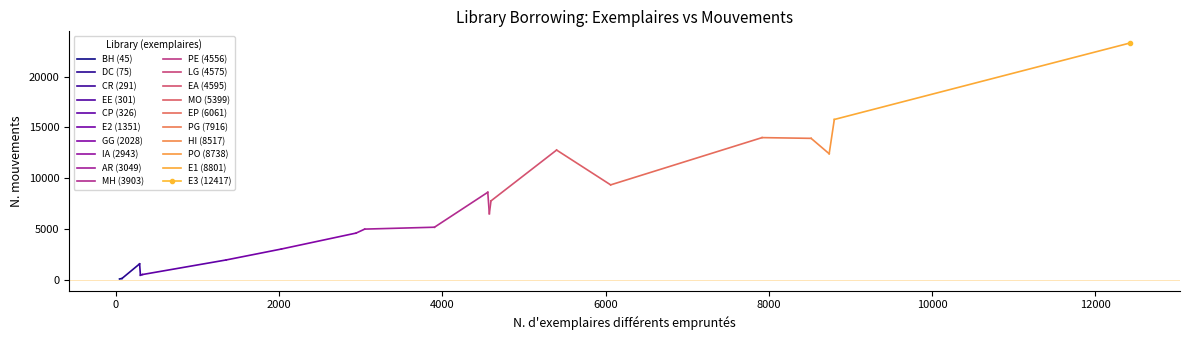

Which has a higher value, CP or LG?

LG